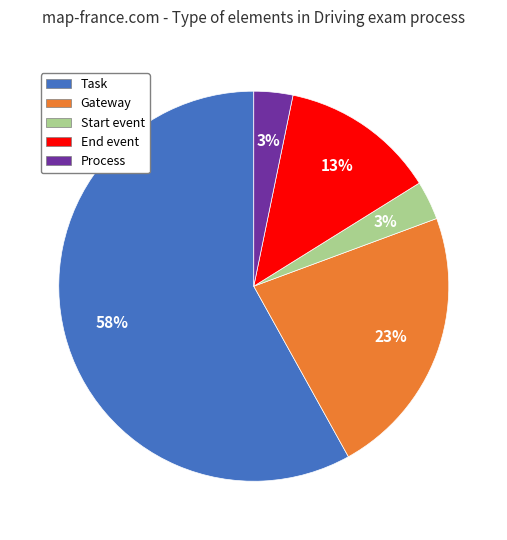

Is it true that Task is 58% of the pie?

True